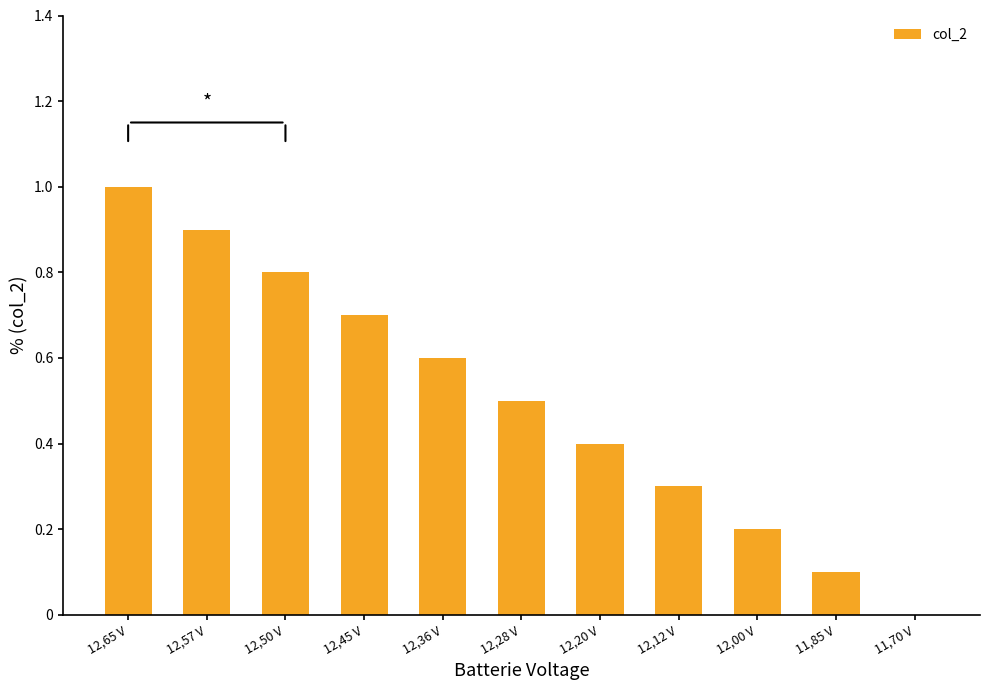

Read the value at 12,65 V.

1.0